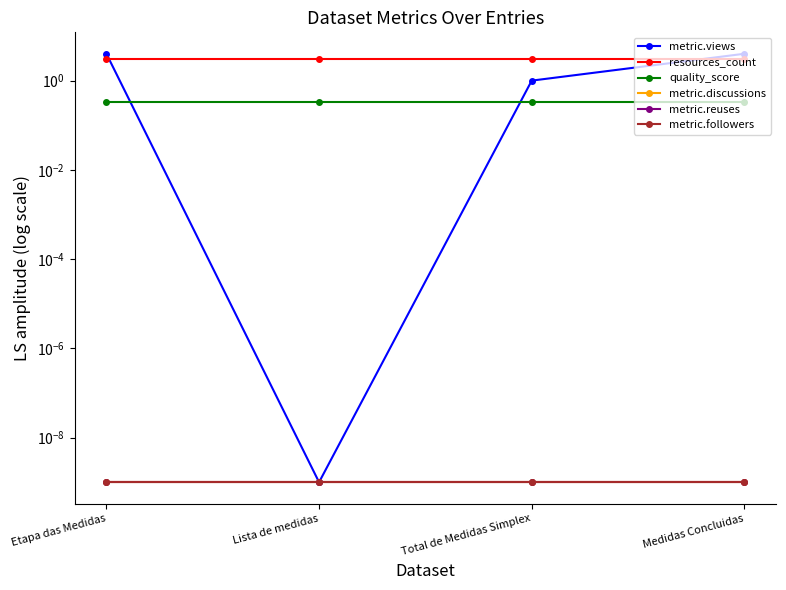

After their last crossing, which series has the higher values: resources_count or metric.views?

metric.views